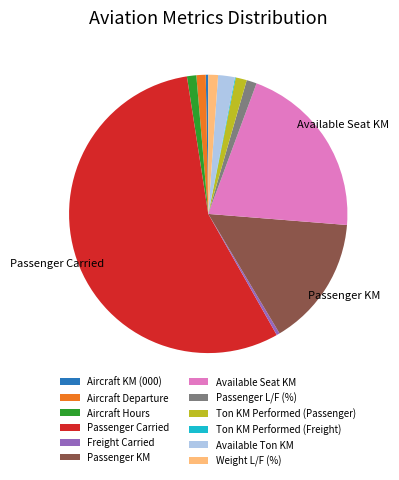

Is there a majority slice in this chart?

Yes